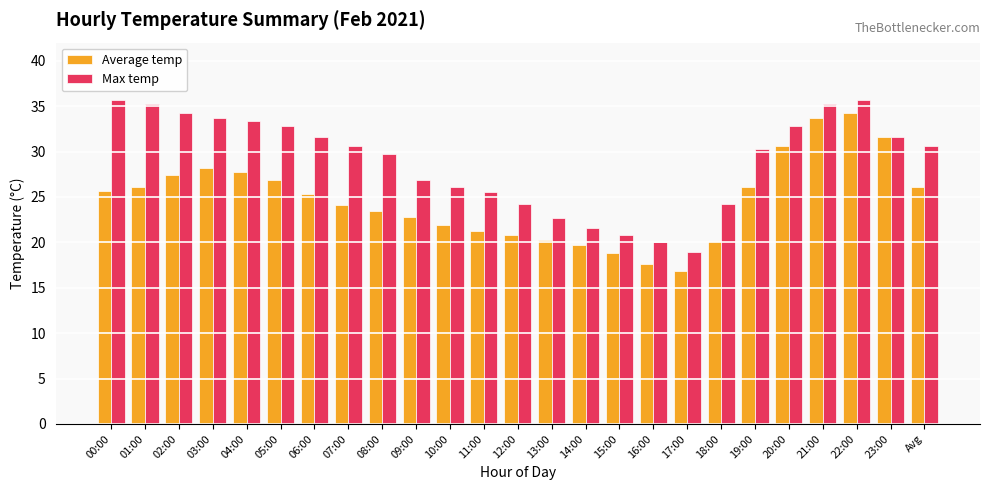

Reading left to right, list all the values displayed in this chart.

Average temp: 00:00=25.7	01:00=26.1	02:00=27.4	03:00=28.2	04:00=27.8	05:00=26.9	06:00=25.3	07:00=24.1	08:00=23.5	09:00=22.8	10:00=21.9	11:00=21.2	12:00=20.8	13:00=20.3	14:00=19.7	15:00=18.8	16:00=17.6	17:00=16.9	18:00=20.1	19:00=26.1	20:00=30.6	21:00=33.7	22:00=34.2	23:00=31.6	Avg=26.1
Max temp: 00:00=35.7	01:00=35.2	02:00=34.2	03:00=33.7	04:00=33.4	05:00=32.8	06:00=31.6	07:00=30.6	08:00=29.7	09:00=26.9	10:00=26.1	11:00=25.5	12:00=24.2	13:00=22.7	14:00=21.6	15:00=20.8	16:00=20.0	17:00=18.9	18:00=24.2	19:00=30.3	20:00=32.8	21:00=35.2	22:00=35.7	23:00=31.6	Avg=30.6